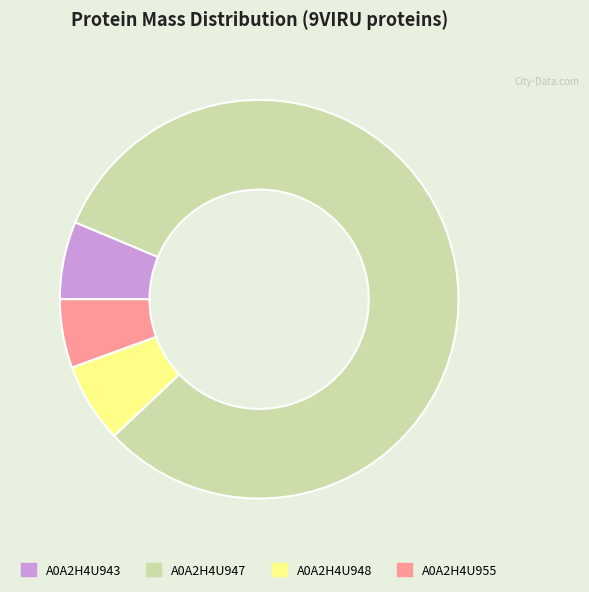

Which slice represents more than half of the pie?

A0A2H4U947